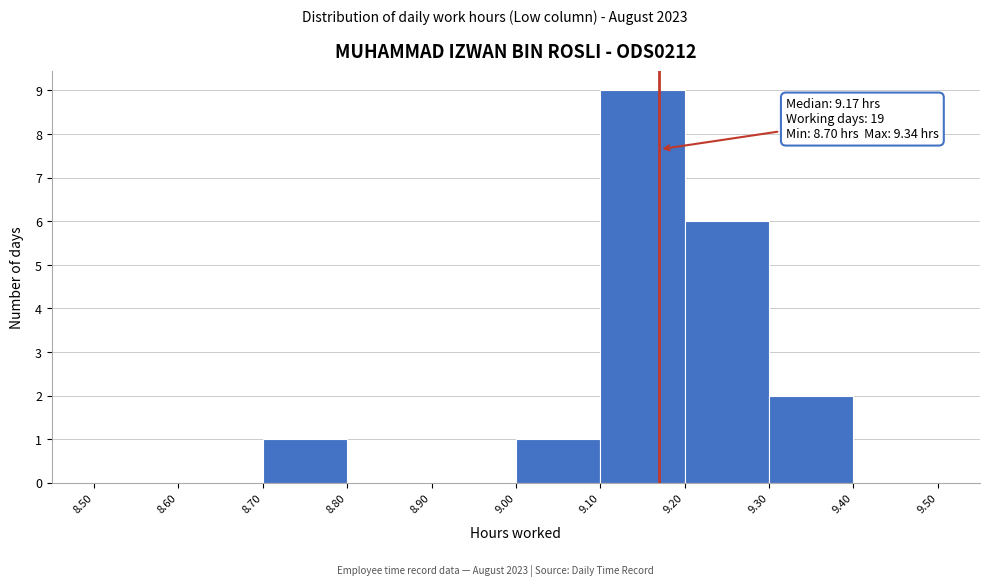

Which range on the x-axis has the tallest bar?

9.10 to 9.20